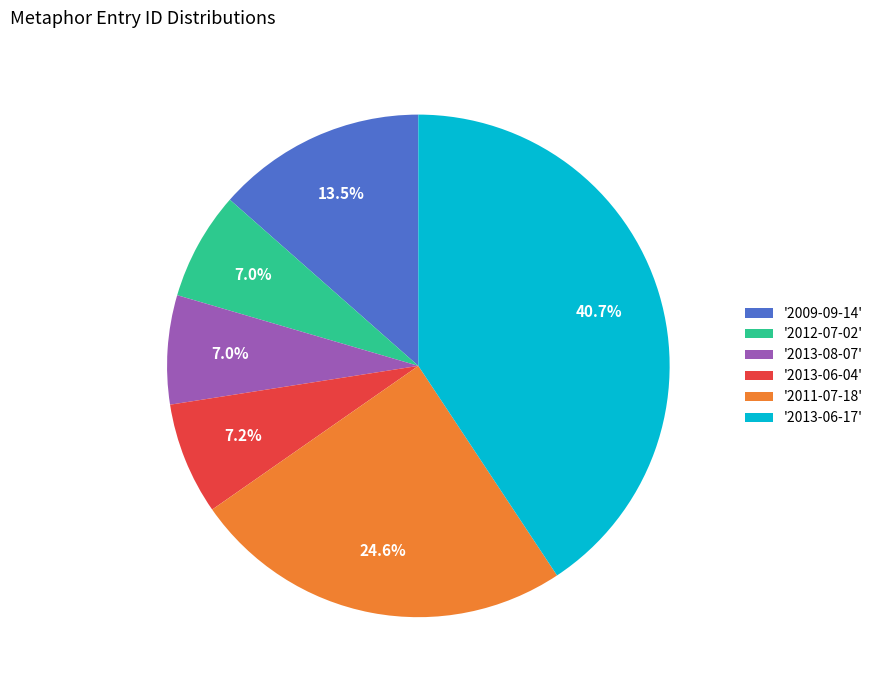

Which slice is the largest?

'2013-06-17'